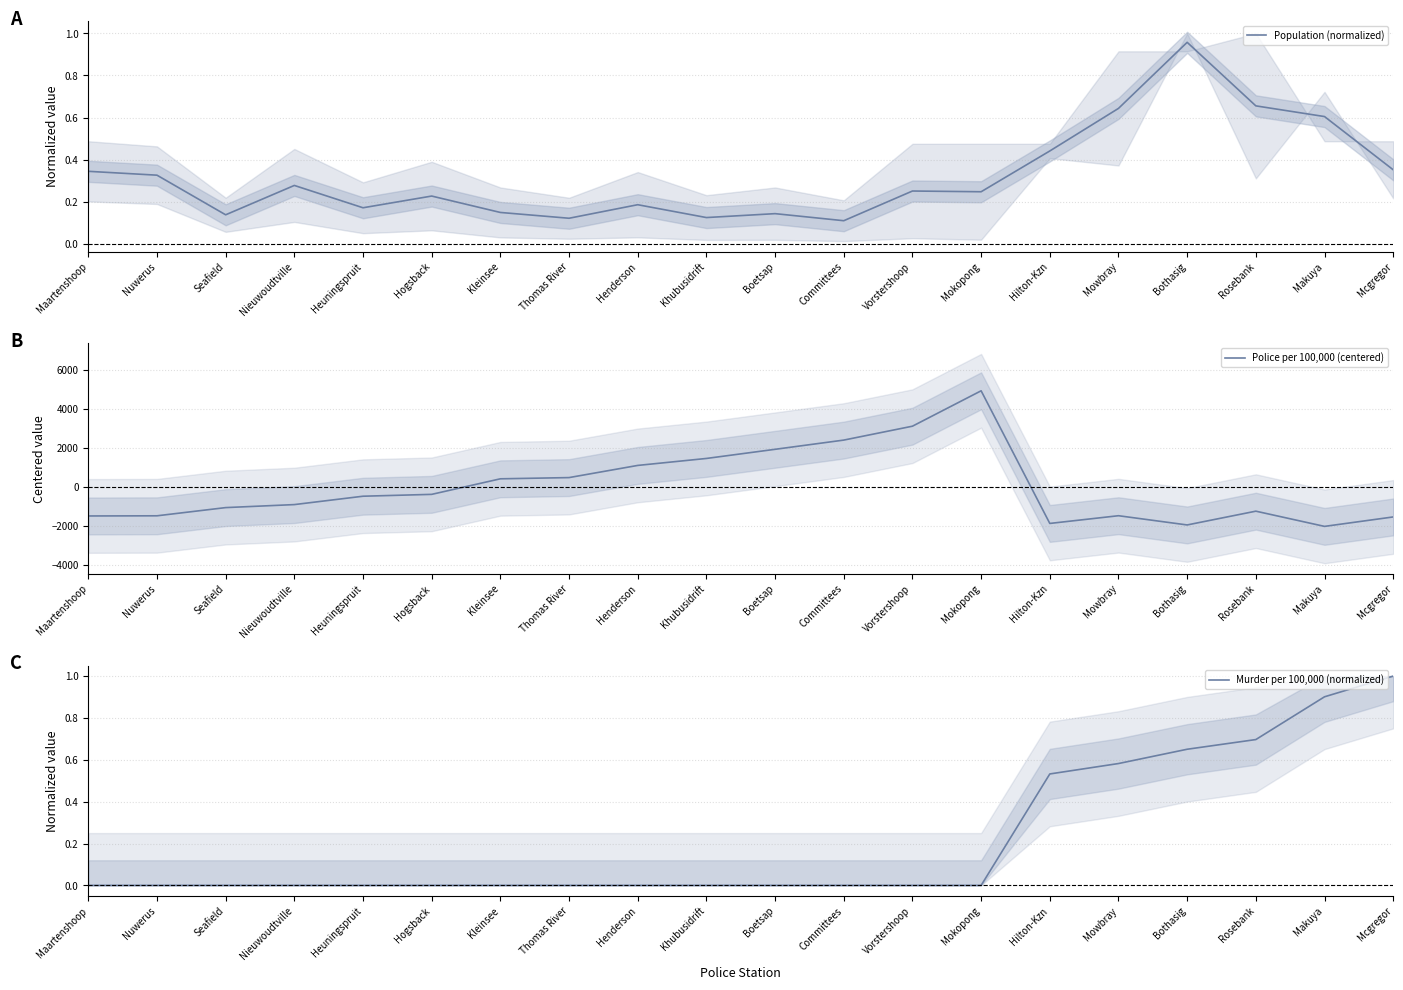

True or false: Murder per 100,000 (normalized) has more than 1 interior local peaks.

False